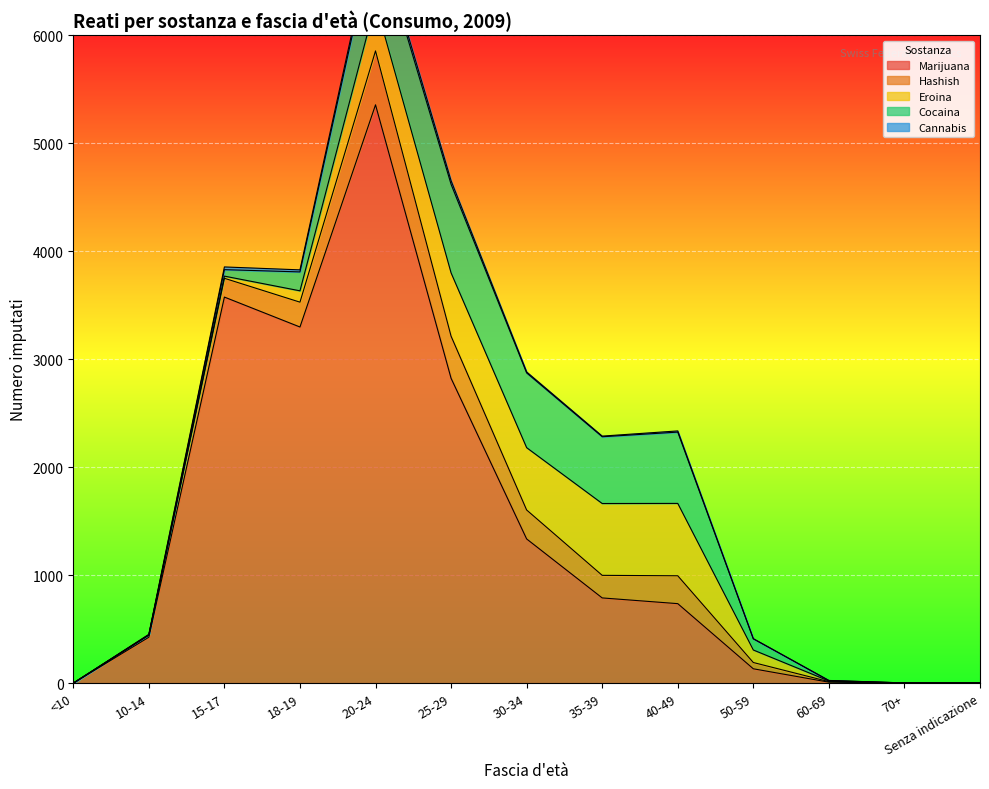

What value does the Hashish series have at 35-39, to the nearest 50?

200